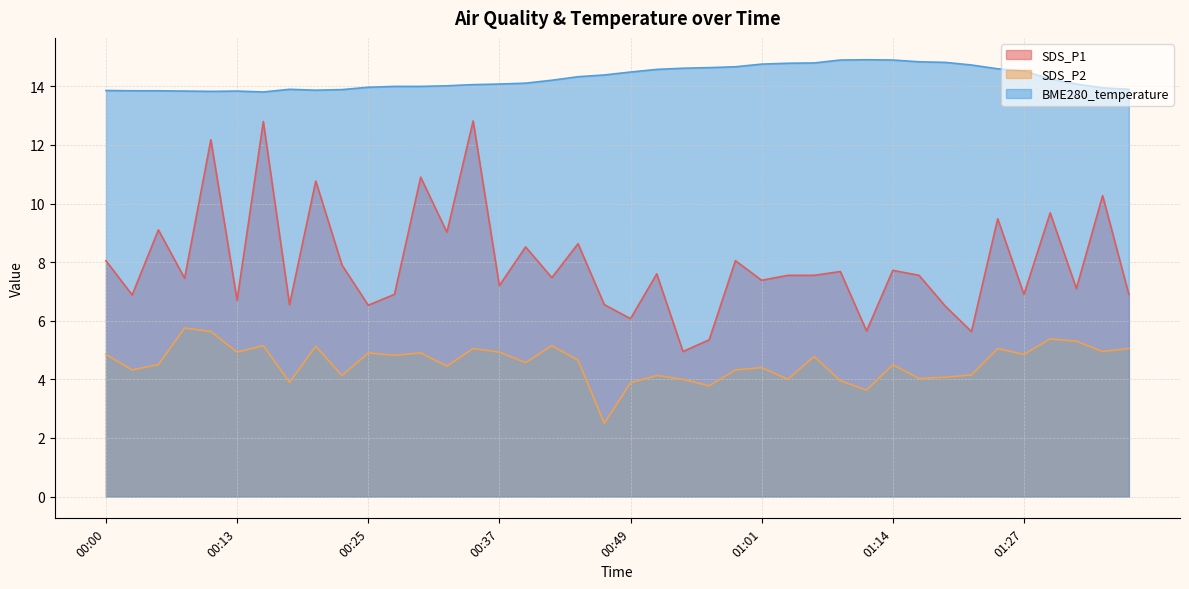

Is the value of SDS_P1 at 00:25 greater than the value of SDS_P2 at 01:18?

Yes